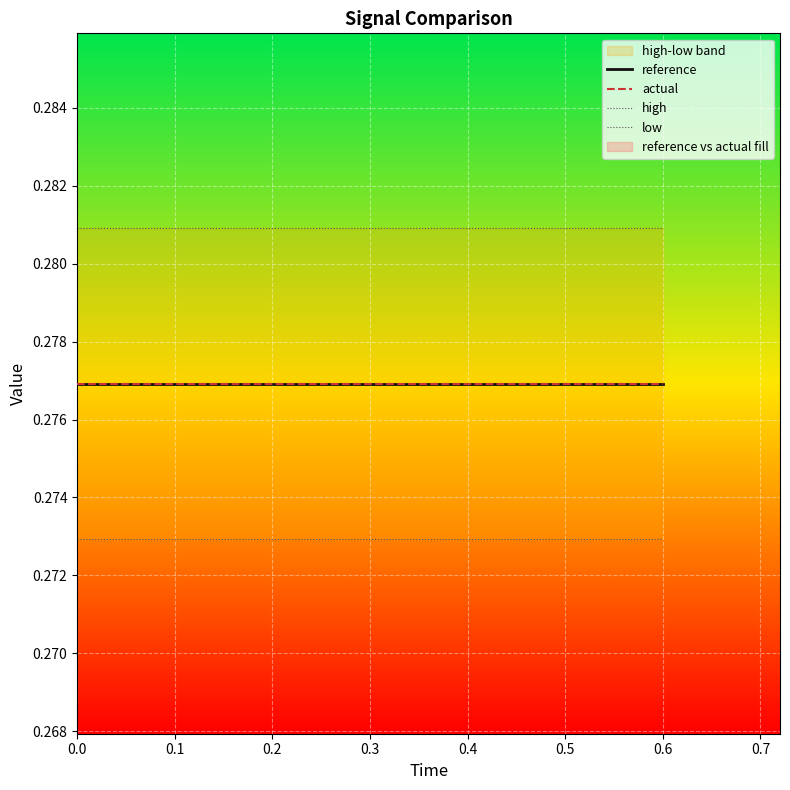

True or false: reference and low intersect in this chart.

False